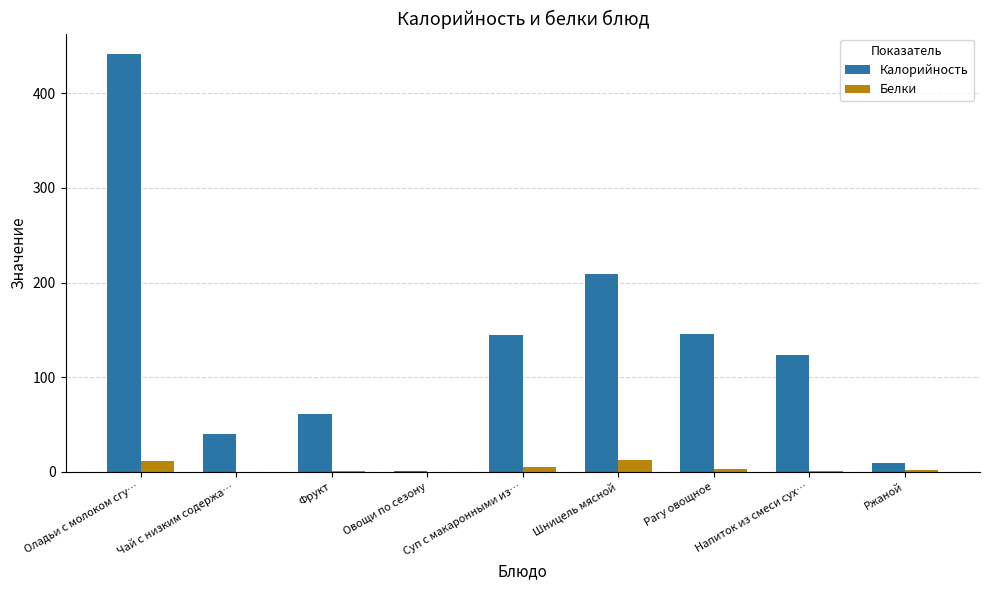

Is it true that Калорийность equals 208.7 at Суп с макаронными из…?

False